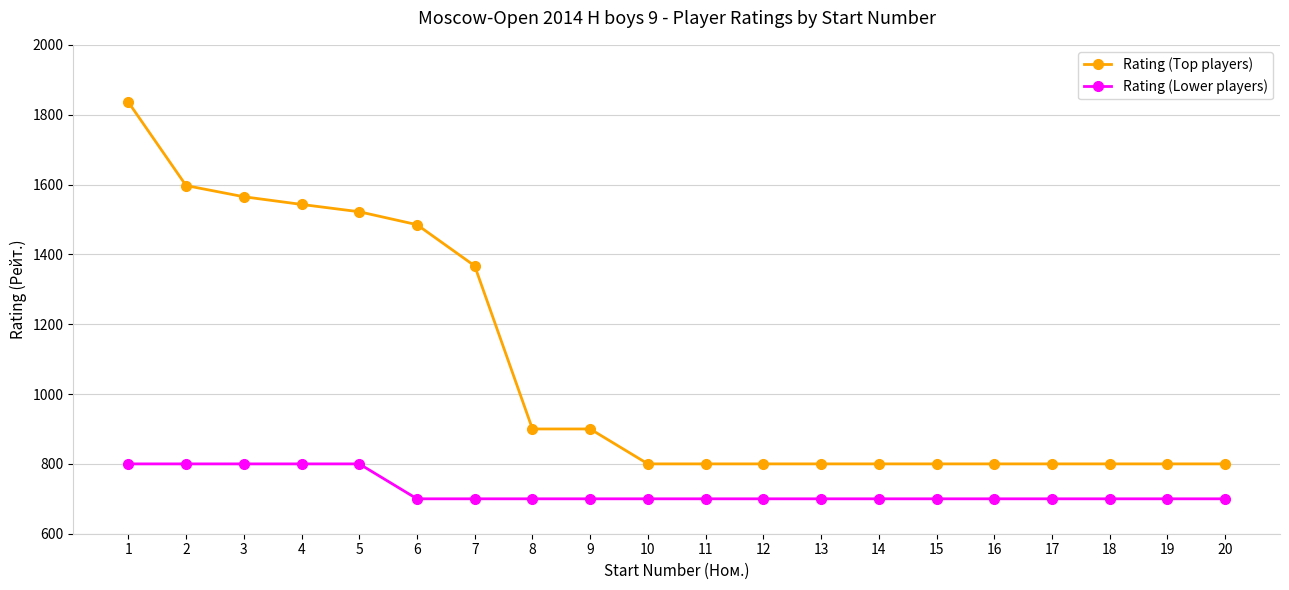

True or false: Rating (Lower players) has a value of 800 at 5.

True